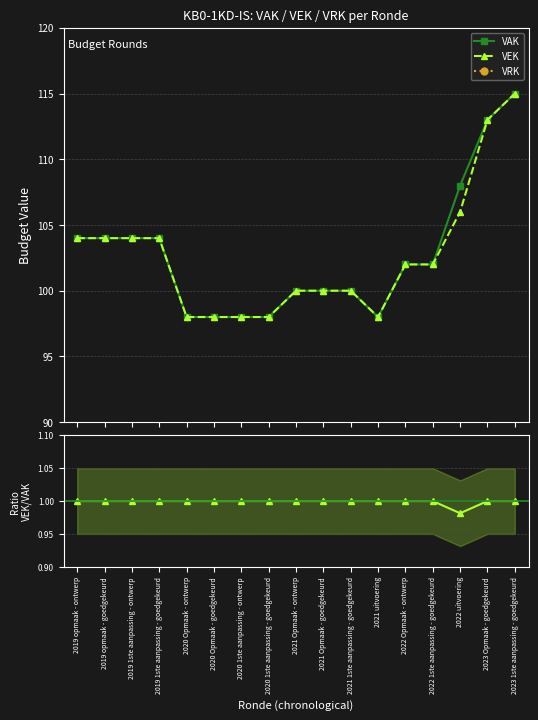

What position from the right is 2023 Opmaak - goedgekeurd?

2